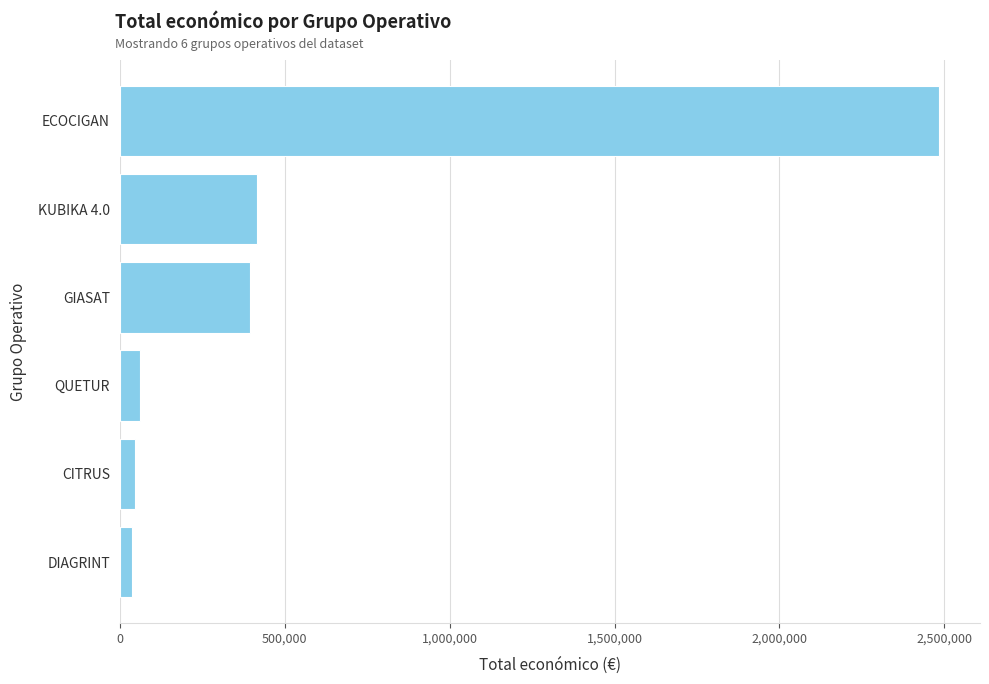

True or false: the data shows 1262593 at ECOCIGAN.

False